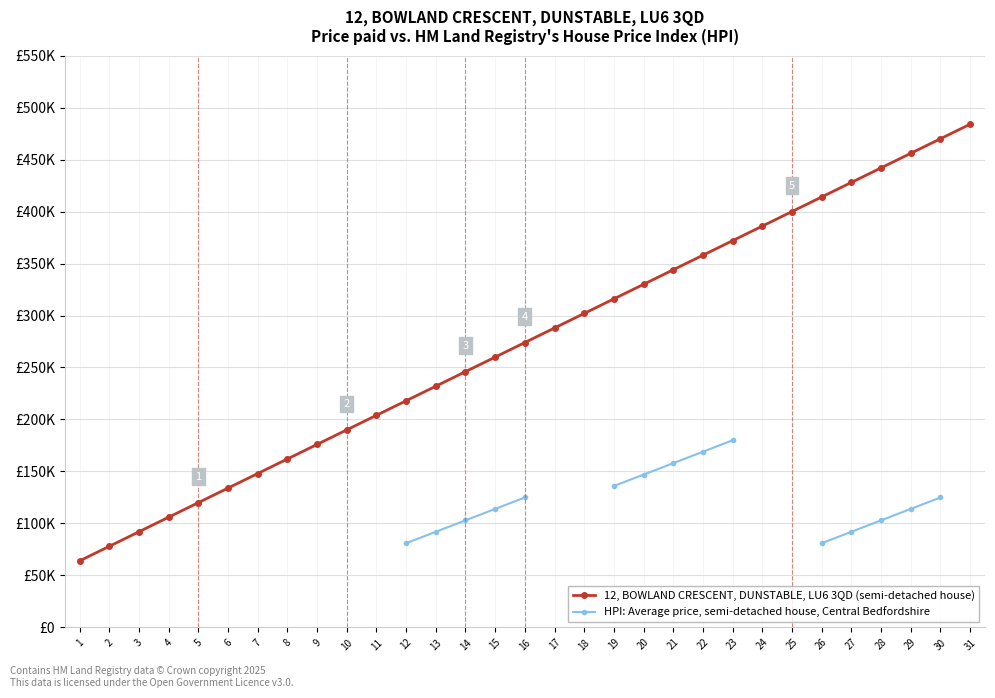

Is it true that 12, BOWLAND CRESCENT, DUNSTABLE, LU6 3QD (semi-detached house) equals 120000.0 at 5?

True